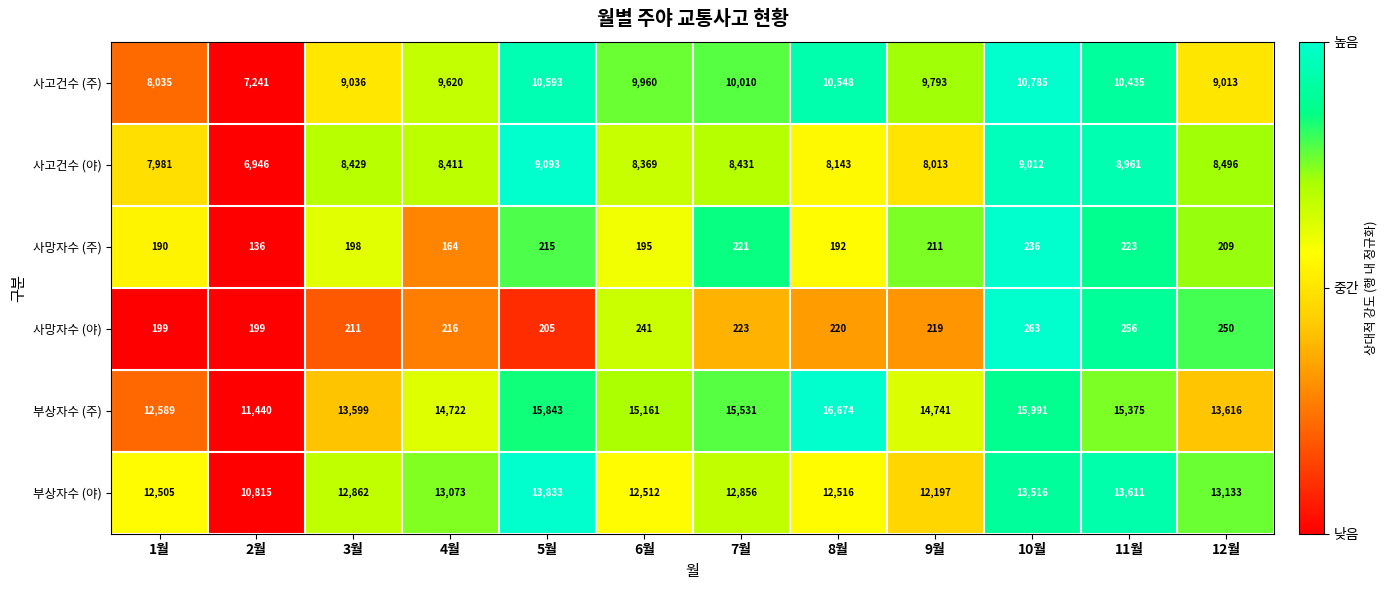

What is the approximate value of 사고건수 (주) at 10월, to the nearest 50?

10800